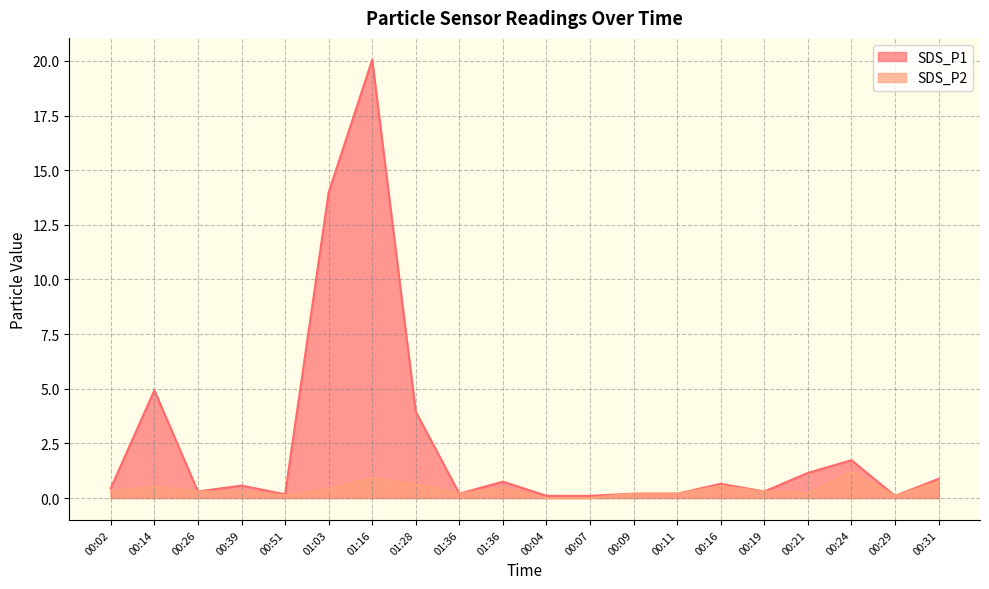

How many lines are shown in the chart?

2